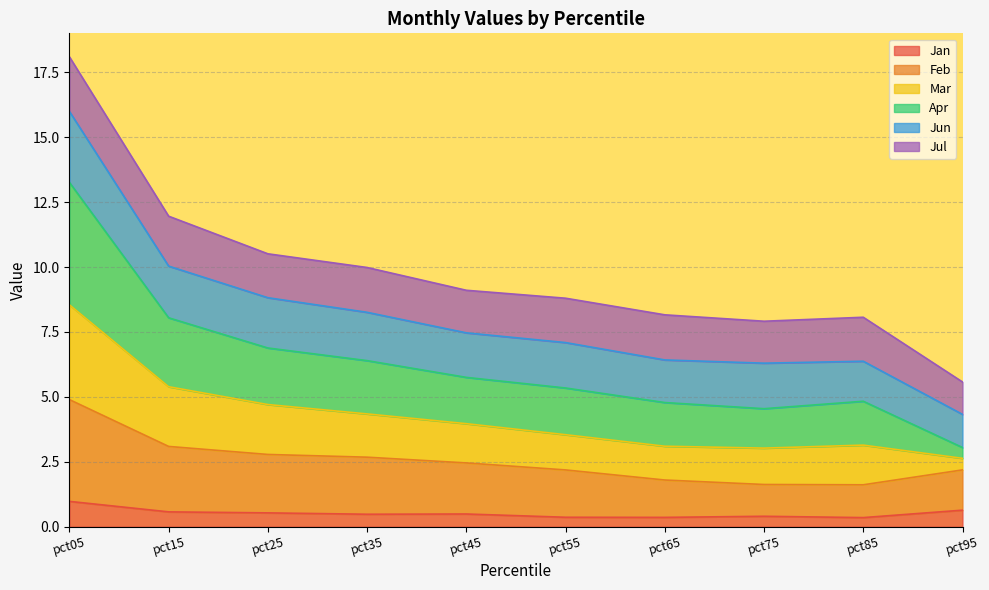

At which category is the sum across all series the highest?

pct05